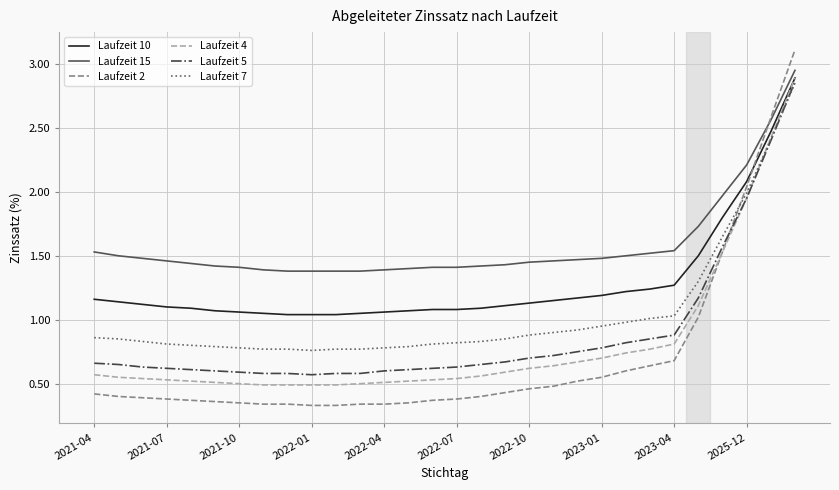

The Laufzeit 4 series shows 1.0 at 2021-04. True or false?

False